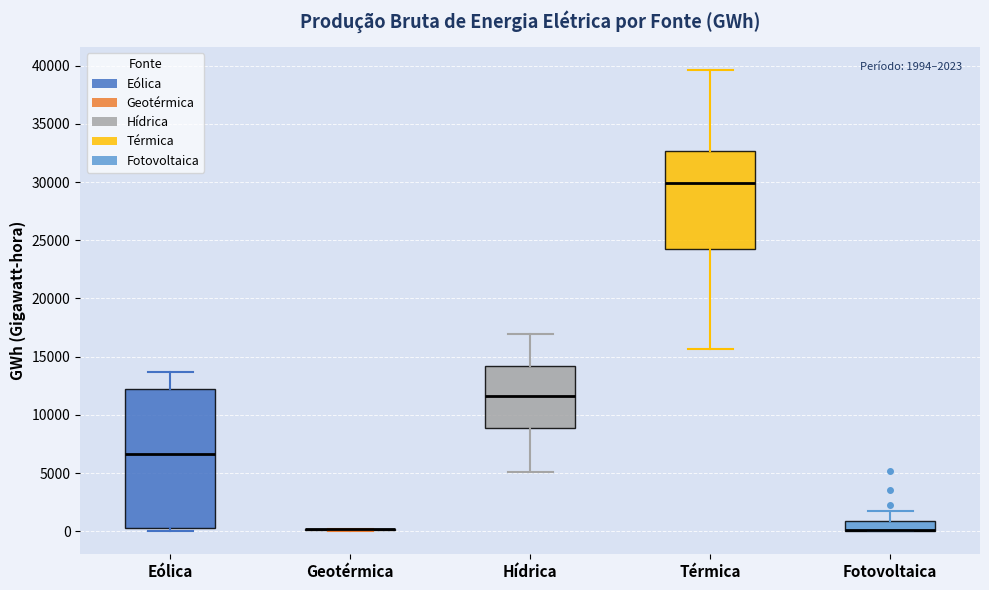

Which box is the tallest, from its lower edge to its upper edge?

Eólica